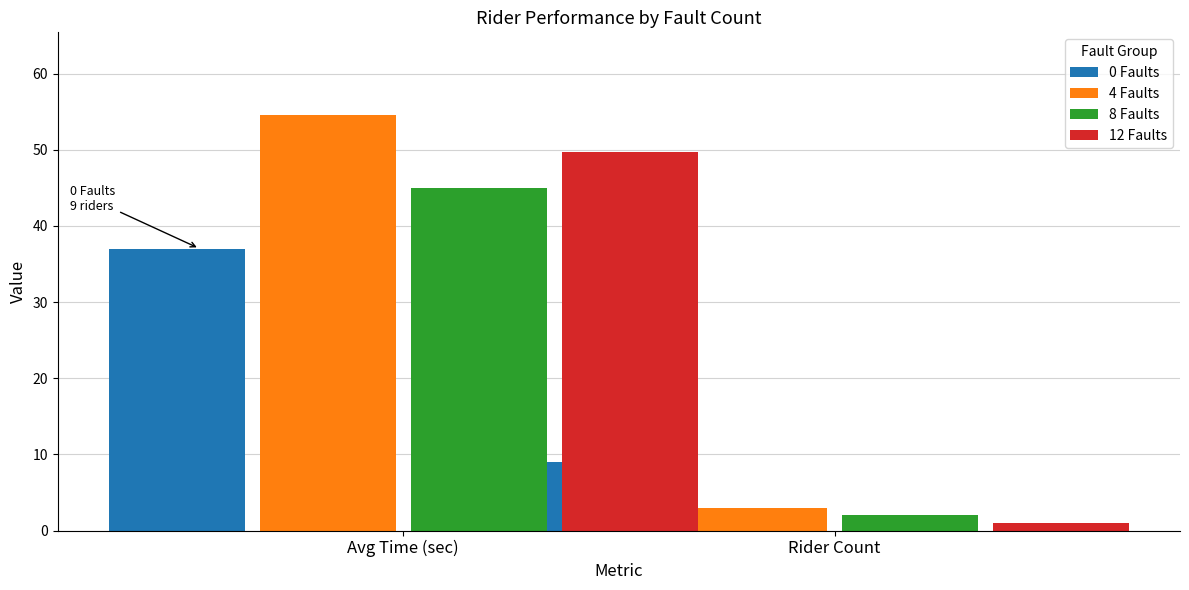

The value of 12 Faults at Rider Count is 1.8. True or false?

False